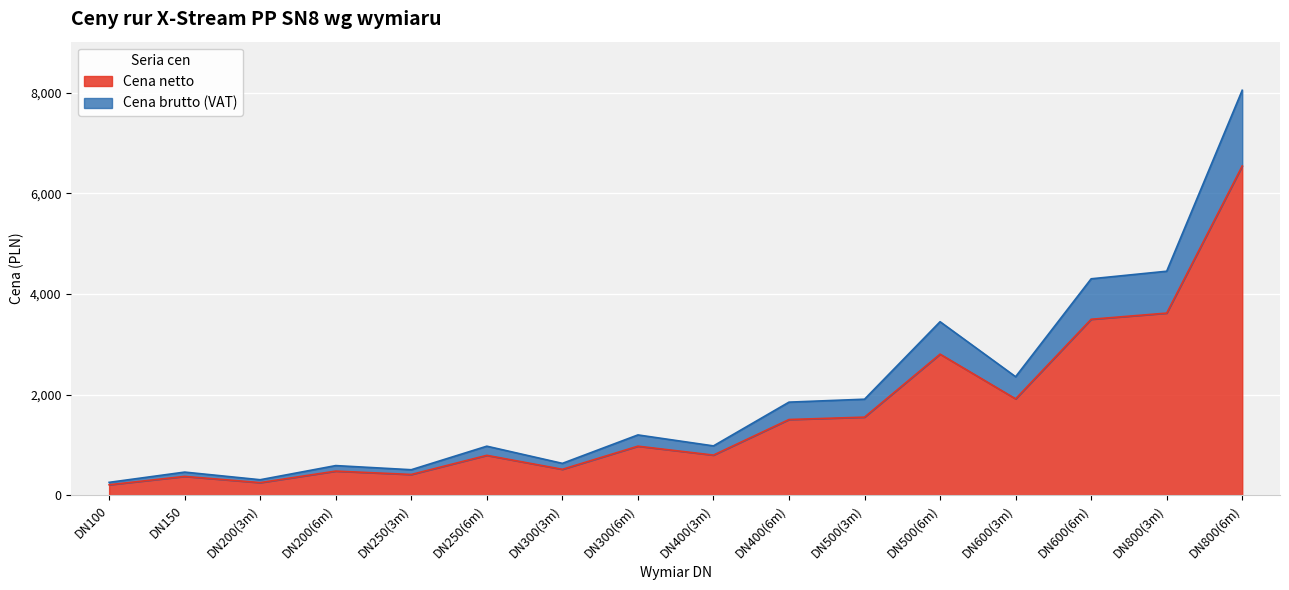

Where is the first local minimum for Cena netto?

DN200(3m)